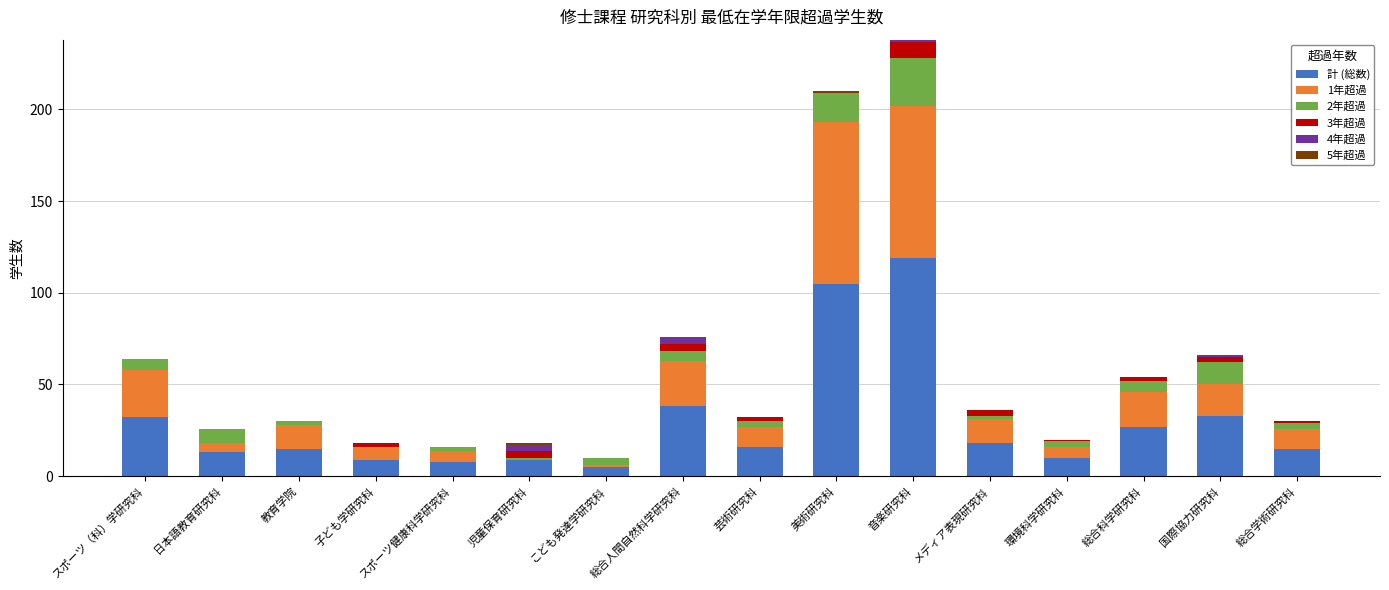

What is the maximum value for 計 (総数)?

119